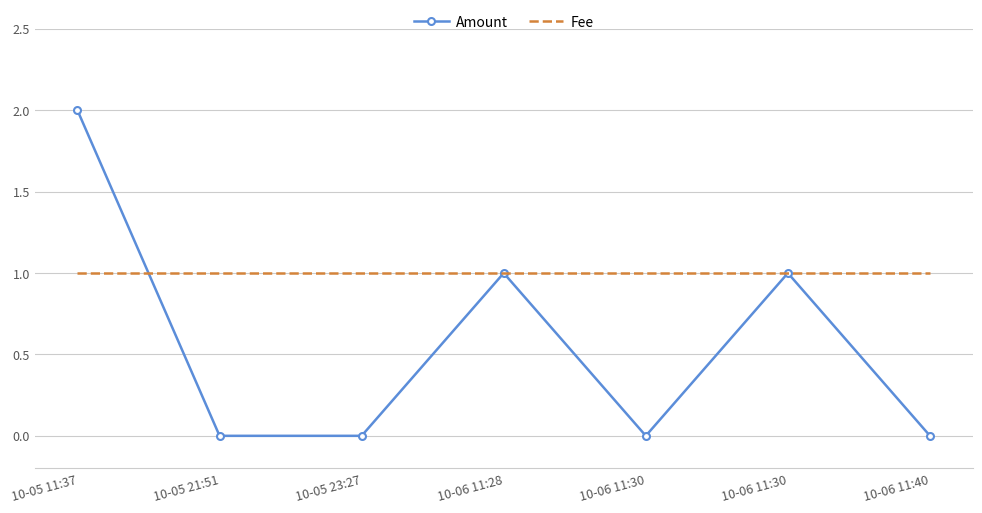

Which label corresponds to the largest value in the chart?

10-05 11:37